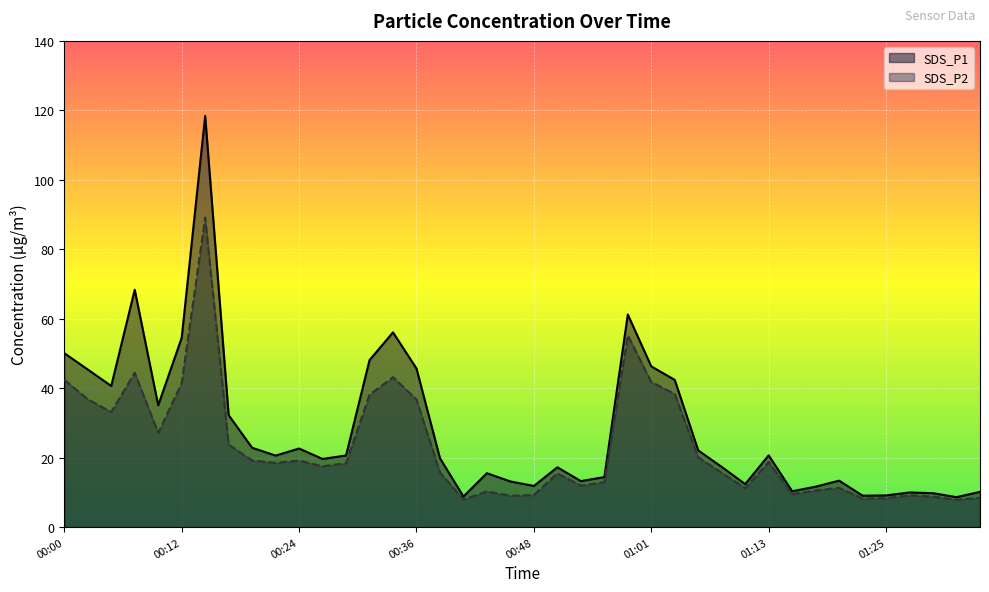

True or false: SDS_P2 and SDS_P1 intersect in this chart.

False